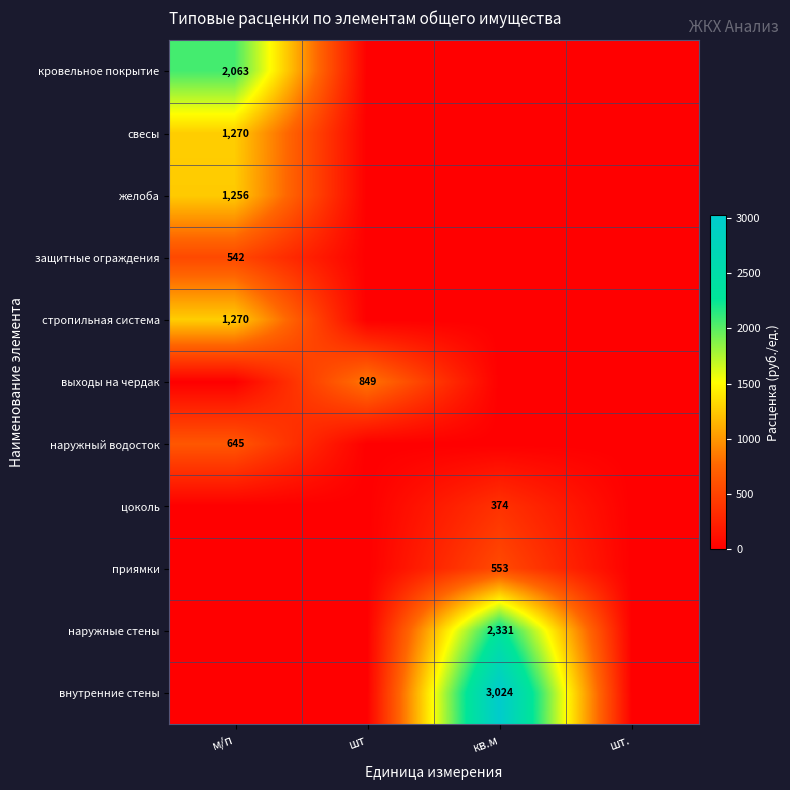

Is it true that наружные стены equals 1325 at кв.м?

False